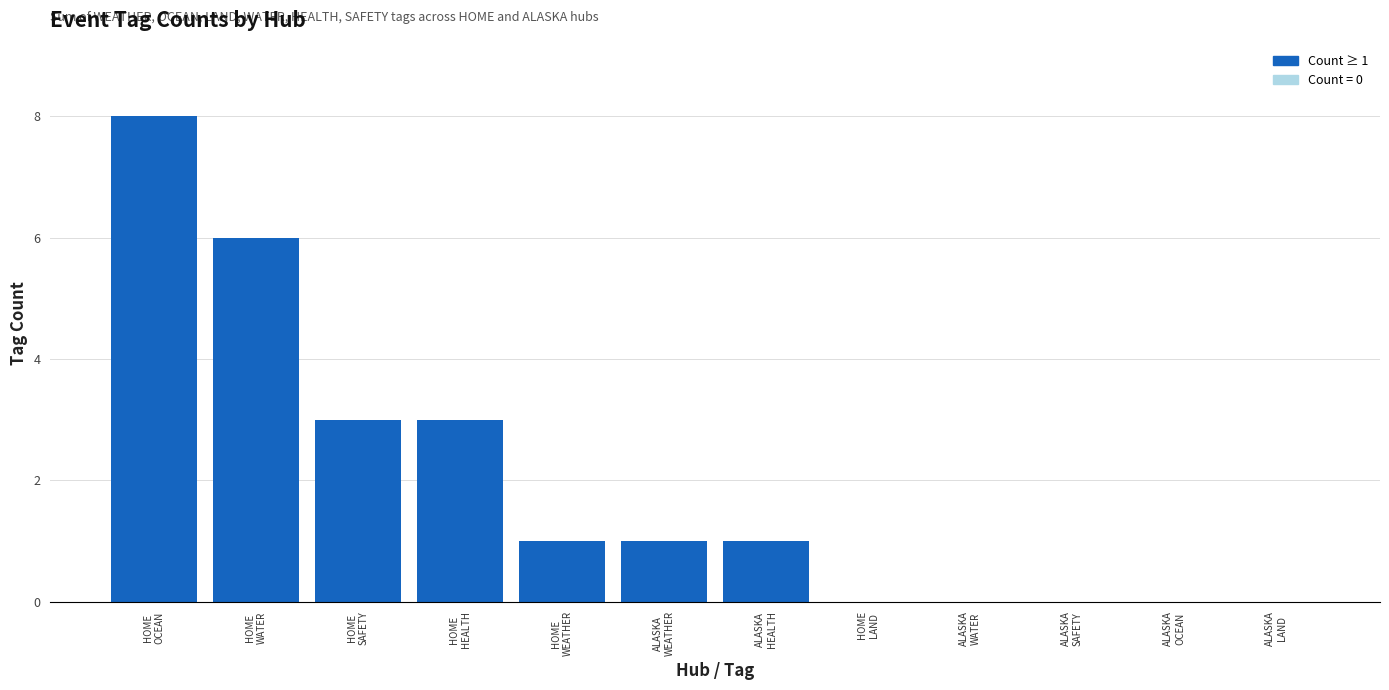

What is the greatest value displayed?

8